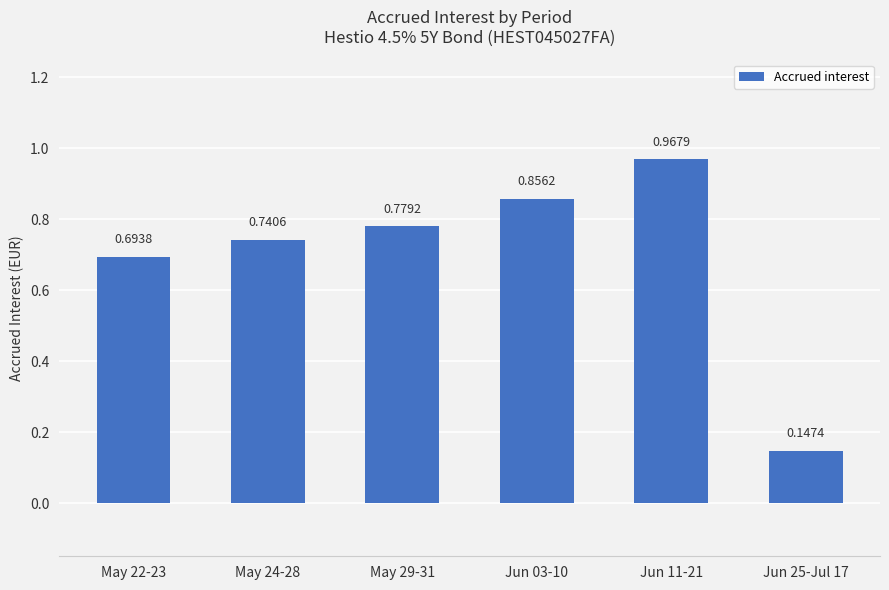

Where is the data nearest to the value 0?

Jun 25-Jul 17